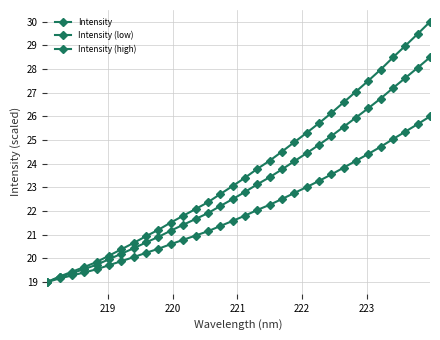

Reading left to right, transcribe all the data shown in this chart.

Intensity: 19.0	19.2	19.4	19.6	19.8	20.1	20.4	20.7	20.9	21.2	21.5	21.8	22.1	22.4	22.7	23.1	23.4	23.8	24.1	24.5	24.9	25.3	25.7	26.1	26.6	27.1	27.5	28.0	28.5	29.0	29.5	30.0
Intensity (low): 19.0	19.1	19.3	19.4	19.5	19.7	19.9	20.1	20.2	20.4	20.6	20.8	21.0	21.1	21.4	21.6	21.8	22.0	22.3	22.5	22.8	23.0	23.3	23.5	23.8	24.1	24.4	24.7	25.0	25.4	25.7	26.0
Intensity (high): 19.0	19.2	19.4	19.5	19.7	20.0	20.2	20.4	20.7	20.9	21.2	21.4	21.7	21.9	22.2	22.5	22.8	23.1	23.4	23.8	24.1	24.4	24.8	25.2	25.6	26.0	26.3	26.8	27.2	27.6	28.1	28.5